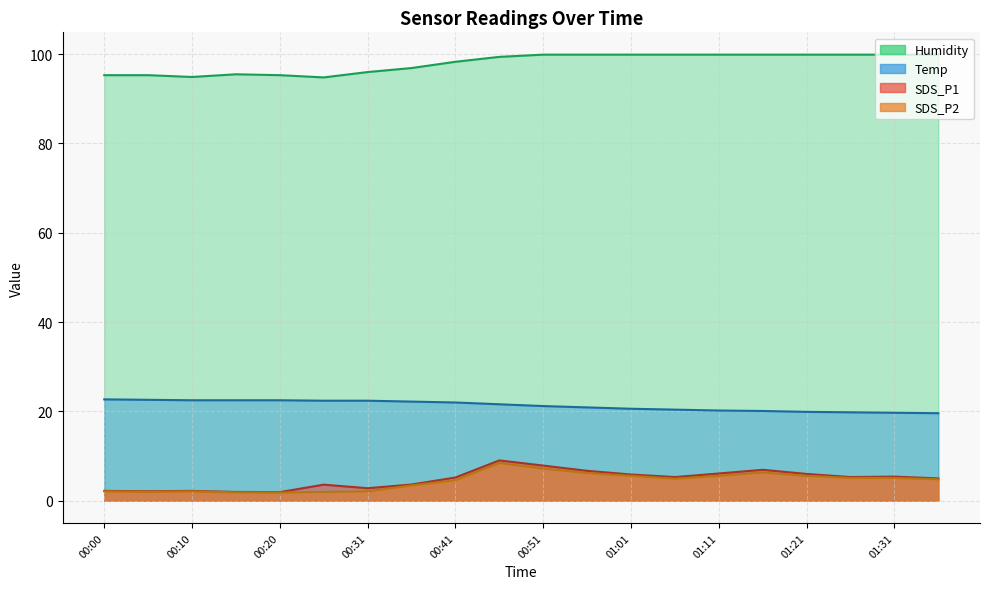

True or false: SDS_P1 and Humidity intersect in this chart.

False